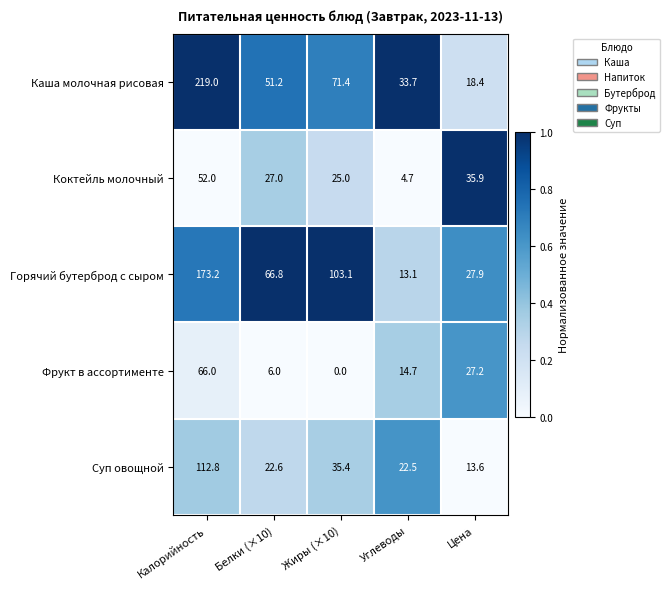

The Коктейль молочный series shows 2.1 at Углеводы. True or false?

False